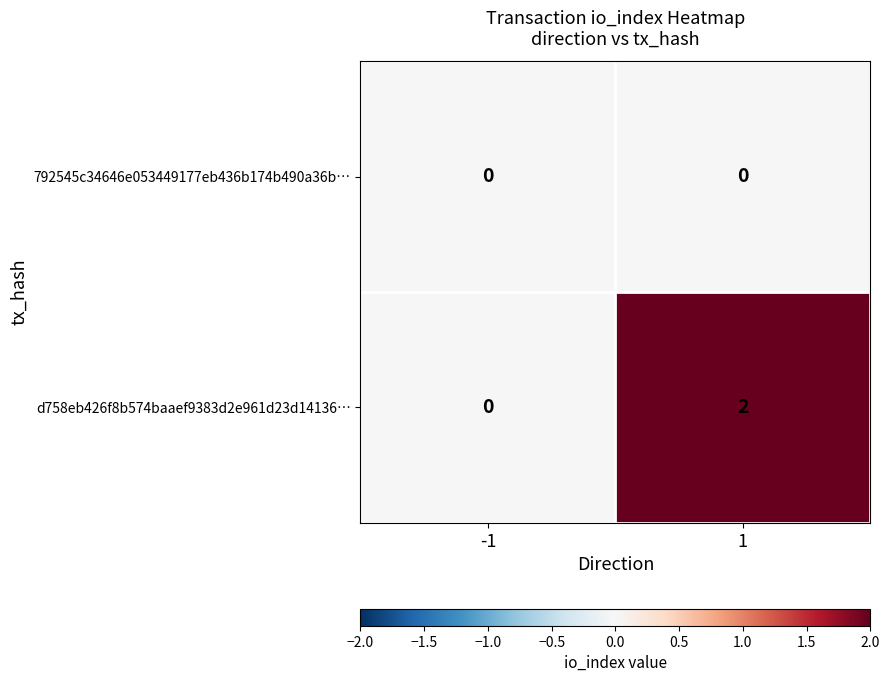

Reading left to right, transcribe all the data shown in this chart.

792545c34646e053449177eb436b174b490a36b…: 0	0
d758eb426f8b574baaef9383d2e961d23d14136…: 0	2